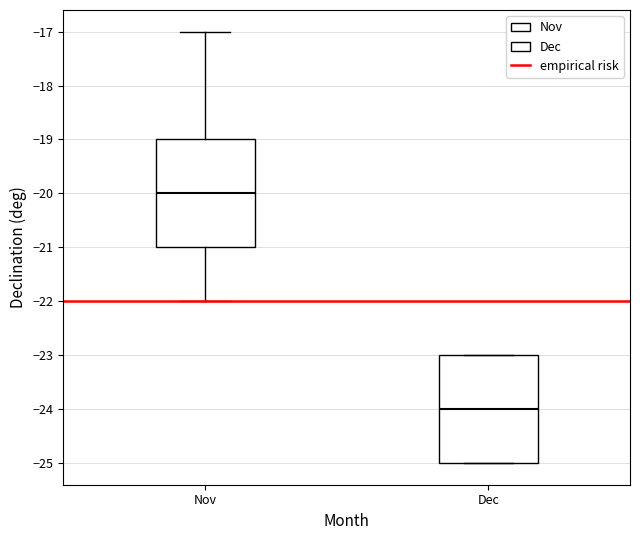

Reading left to right, transcribe this box plot: for each box, give where its median line is, the range the box spans, and where its two whiskers end, as read against the y-axis. The values are not printed on the chart, so give them approximately, as read against the axis.

Nov: median -20, box -21 to -19, whiskers -22 to -17
Dec: median -24, box -25 to -23, whiskers -25 to -23